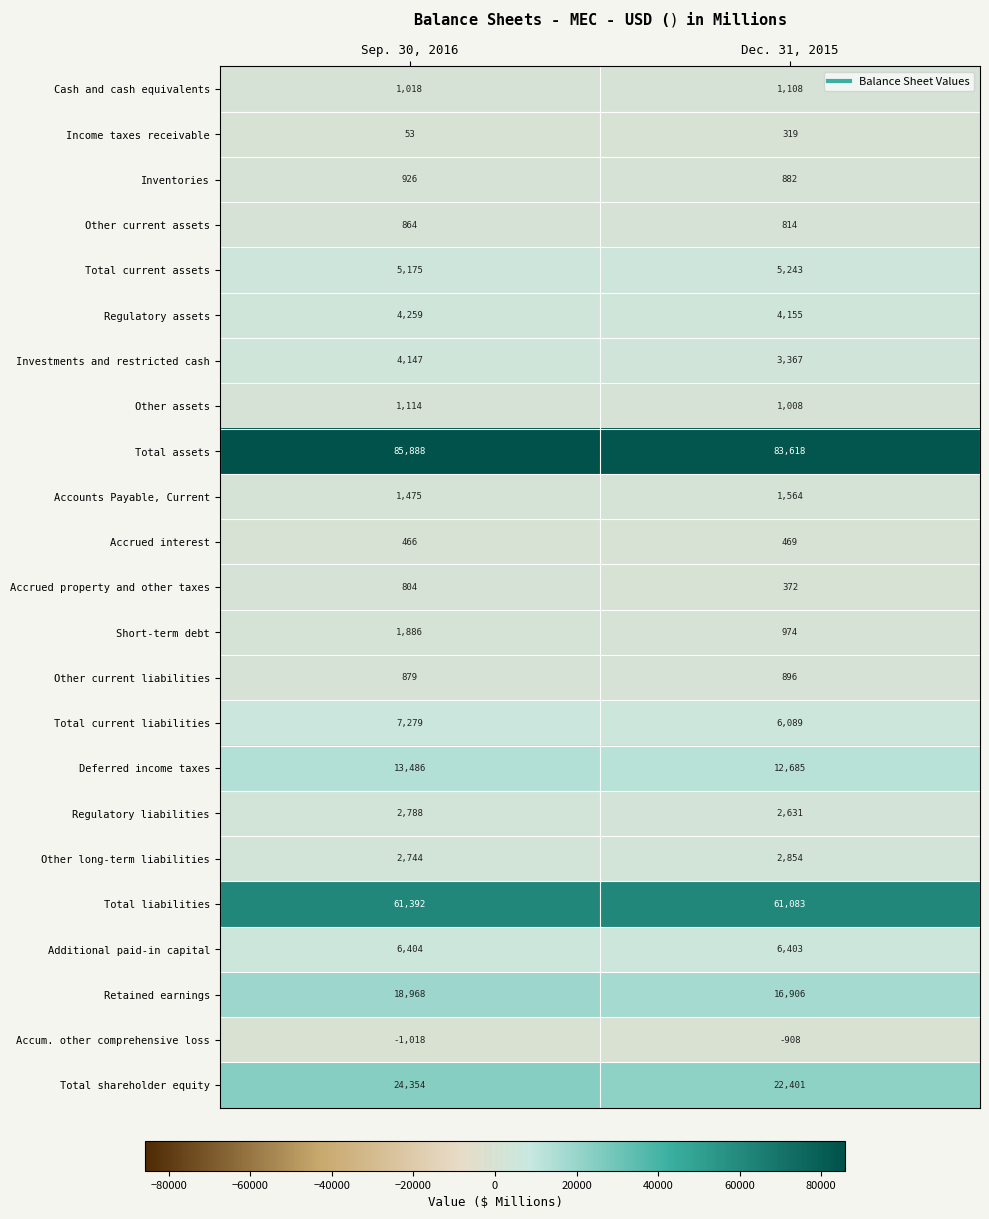

What is the difference between the Retained earnings values at Dec. 31, 2015 and Sep. 30, 2016?

2062